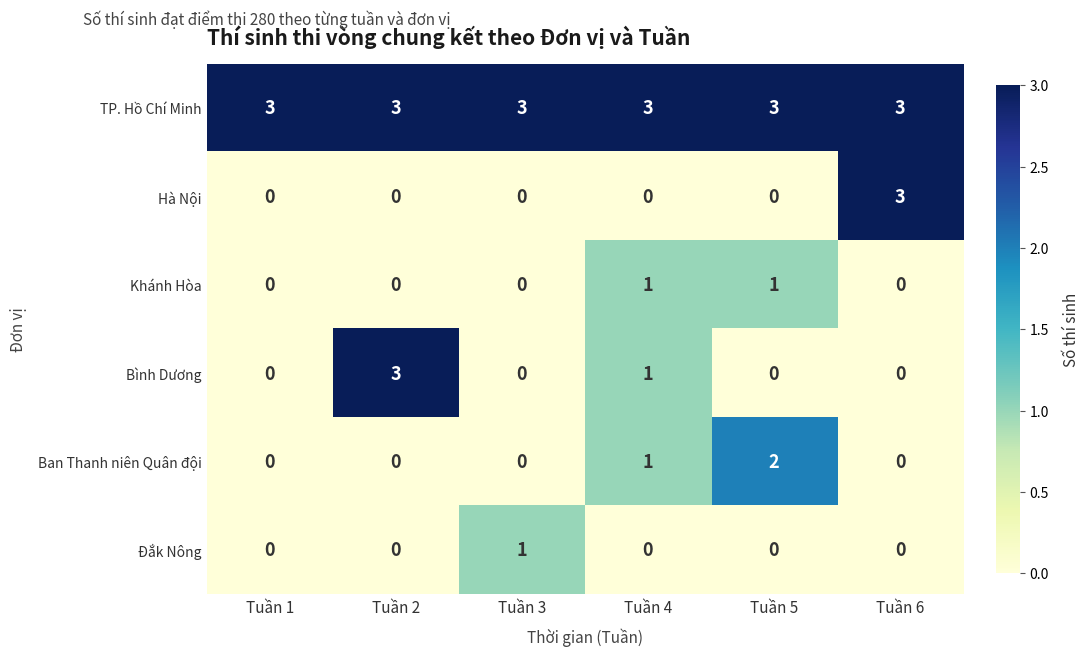

Which category has the highest value in the Ban Thanh niên Quân đội series?

Tuần 5